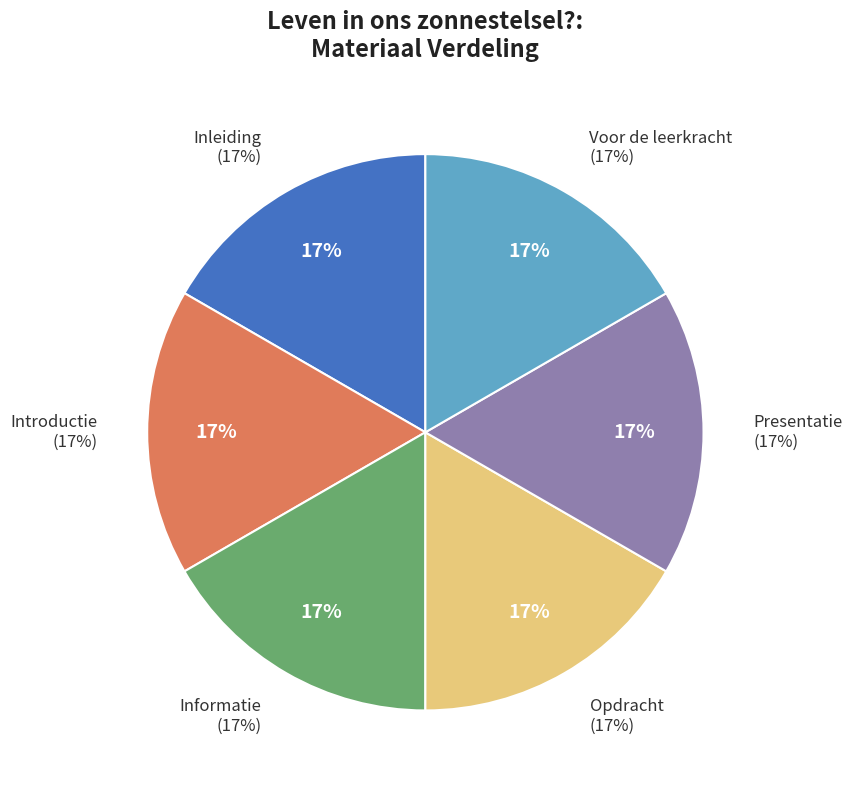

Is there a majority slice in this chart?

No